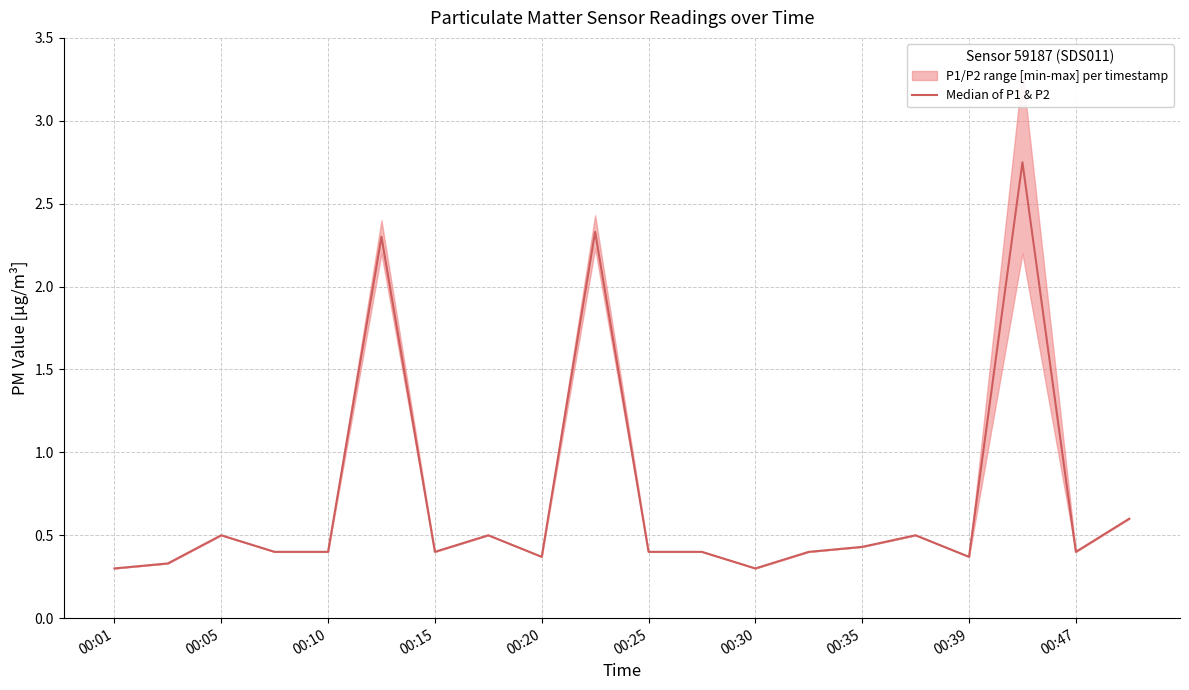

True or false: there are more than 0 points higher than both neighbors.

True